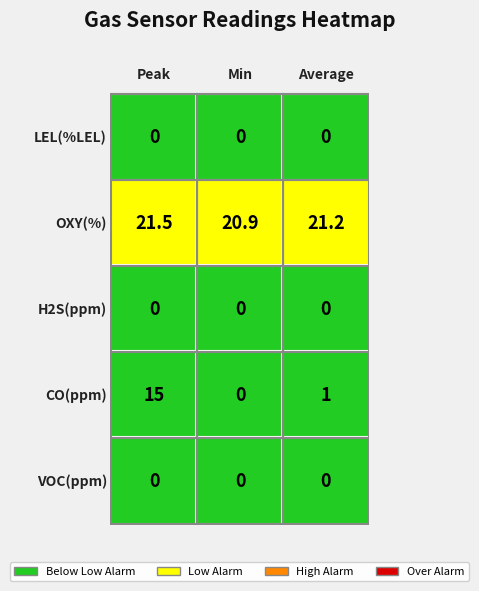

The VOC(ppm) series shows 0.0 at 2. True or false?

True